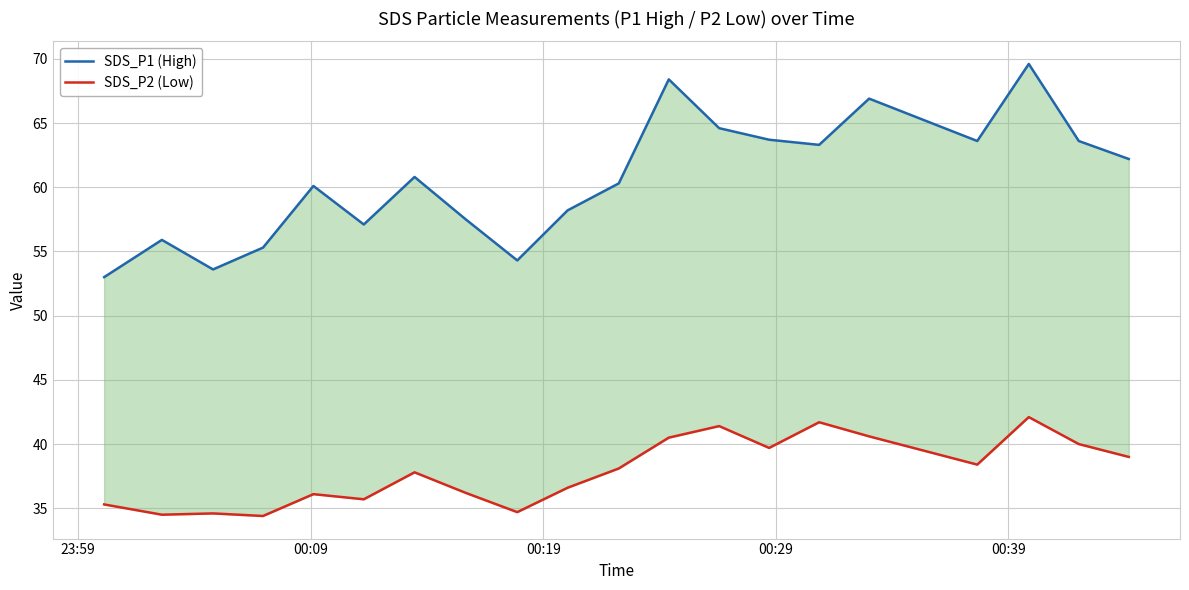

The SDS_P1 (High) series shows 23.2 at 12. True or false?

False